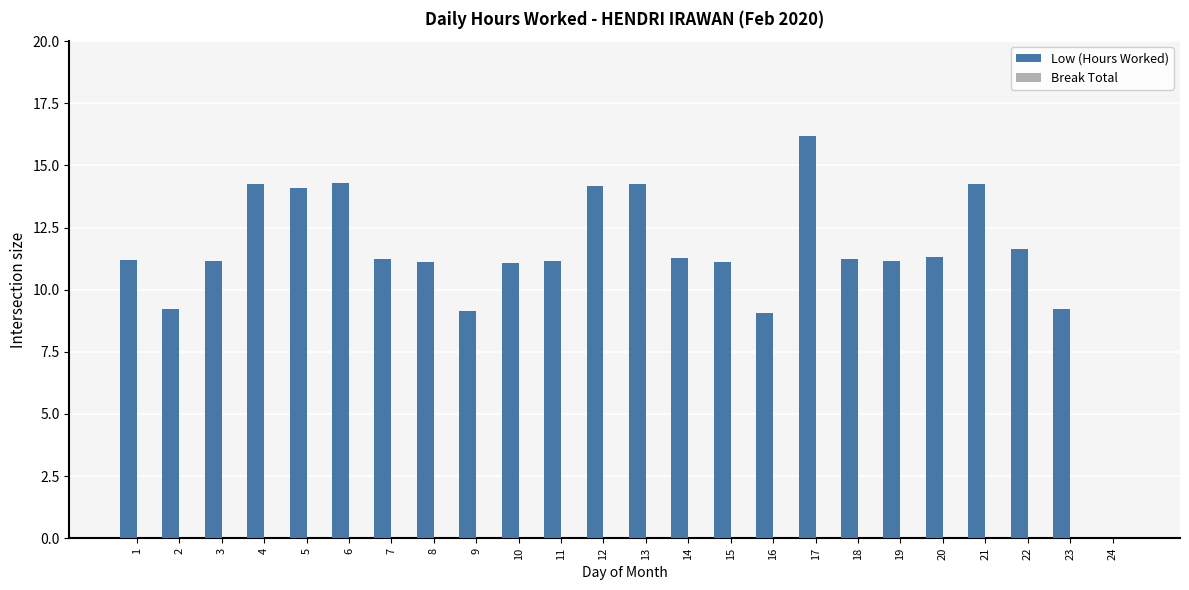

Which has a higher value, 14 or 21?

21